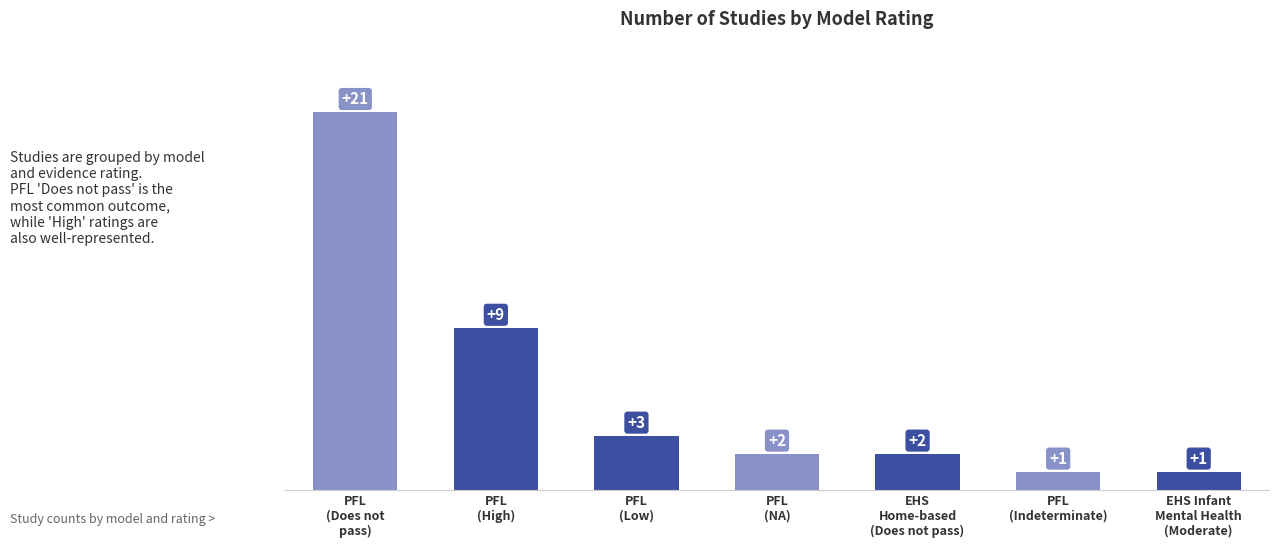

What is the sum of the values at PFL
(Low) and EHS Infant
Mental Health
(Moderate)?

4